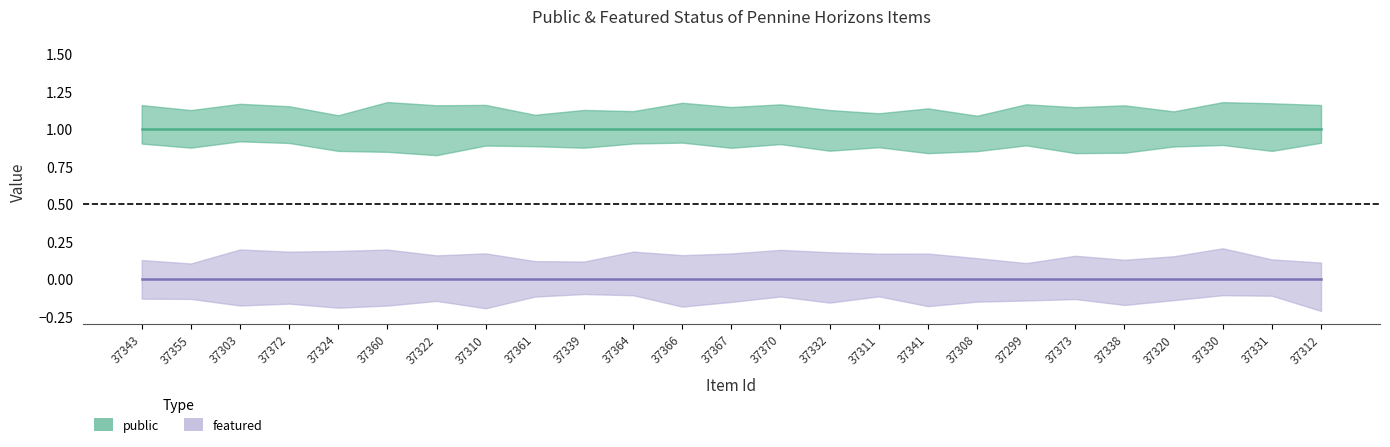

Reading left to right, list all the values displayed in this chart.

public: 37343=1	37355=1	37303=1	37372=1	37324=1	37360=1	37322=1	37310=1	37361=1	37339=1	37364=1	37366=1	37367=1	37370=1	37332=1	37311=1	37341=1	37308=1	37299=1	37373=1	37338=1	37320=1	37330=1	37331=1	37312=1
featured: 37343=0	37355=0	37303=0	37372=0	37324=0	37360=0	37322=0	37310=0	37361=0	37339=0	37364=0	37366=0	37367=0	37370=0	37332=0	37311=0	37341=0	37308=0	37299=0	37373=0	37338=0	37320=0	37330=0	37331=0	37312=0